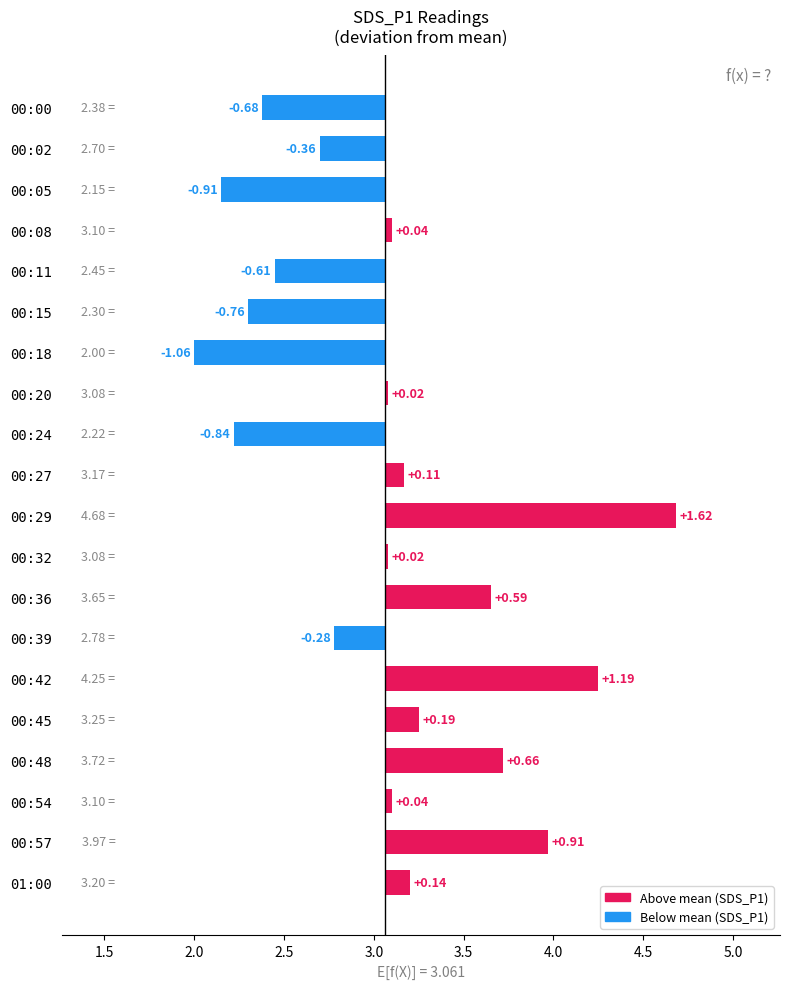

How many data points are less than 0?

8